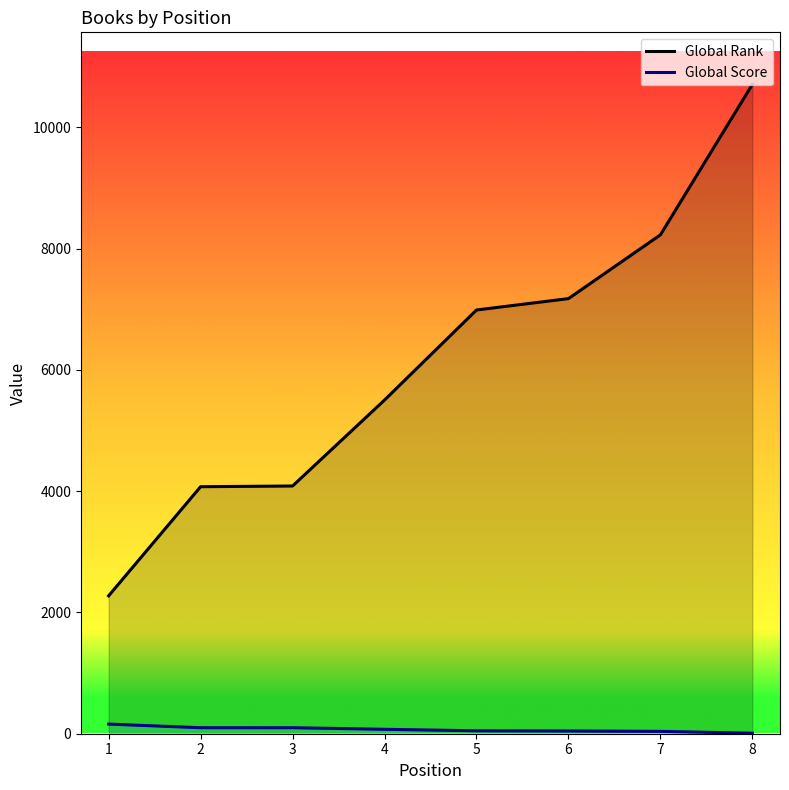

What is the value of the Global Score point at the 4th from the left?

73